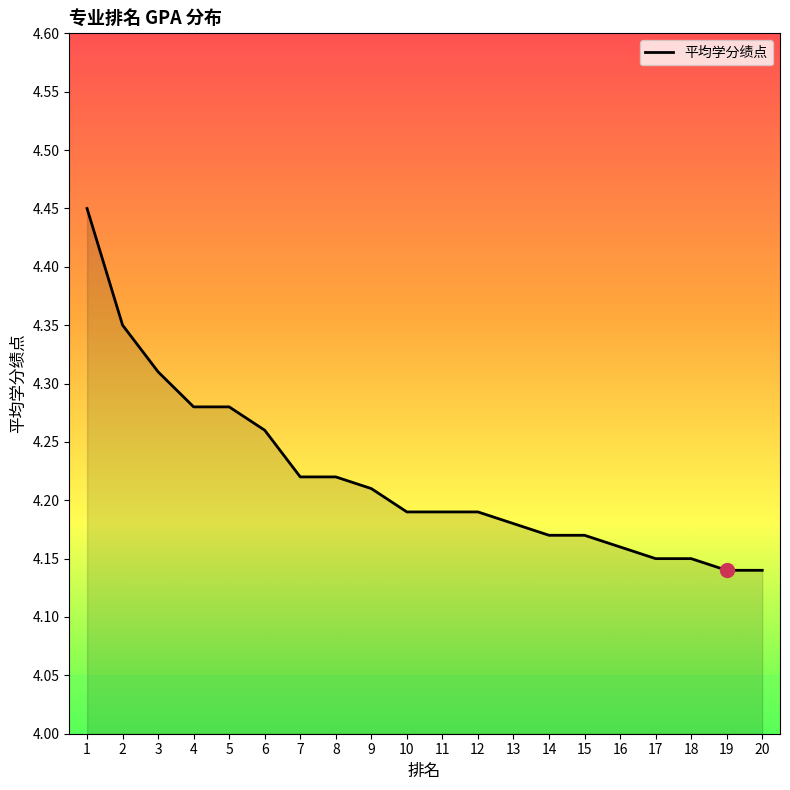

What is the ratio of the value at 13 to the value at 19?

1.0